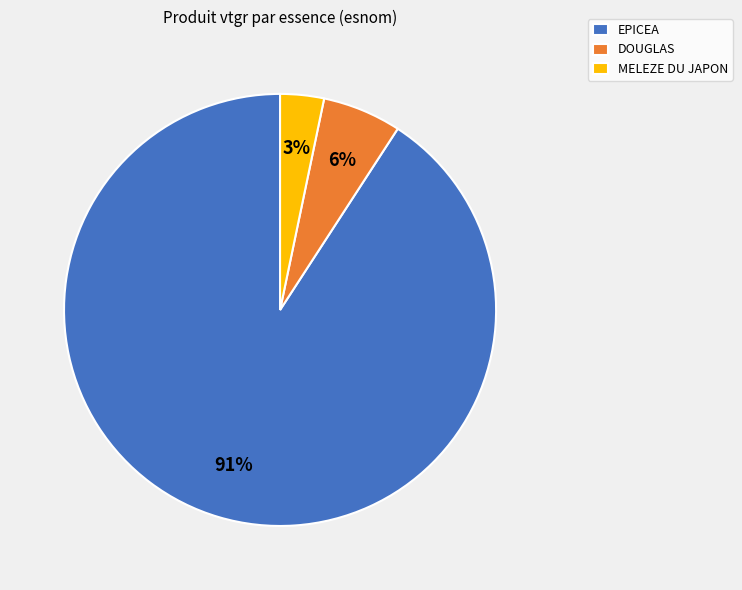

Is there any slice that represents more than half of the pie?

Yes